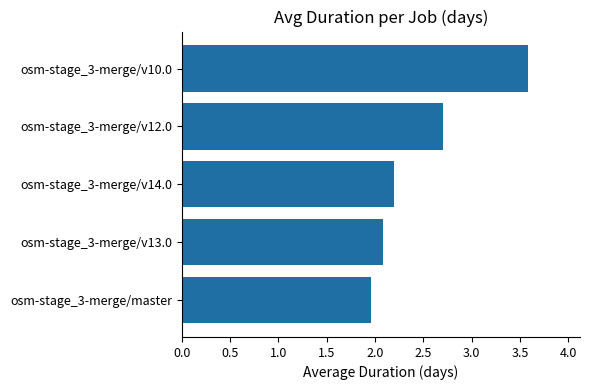

What is the difference between the maximum and minimum values?

1.6